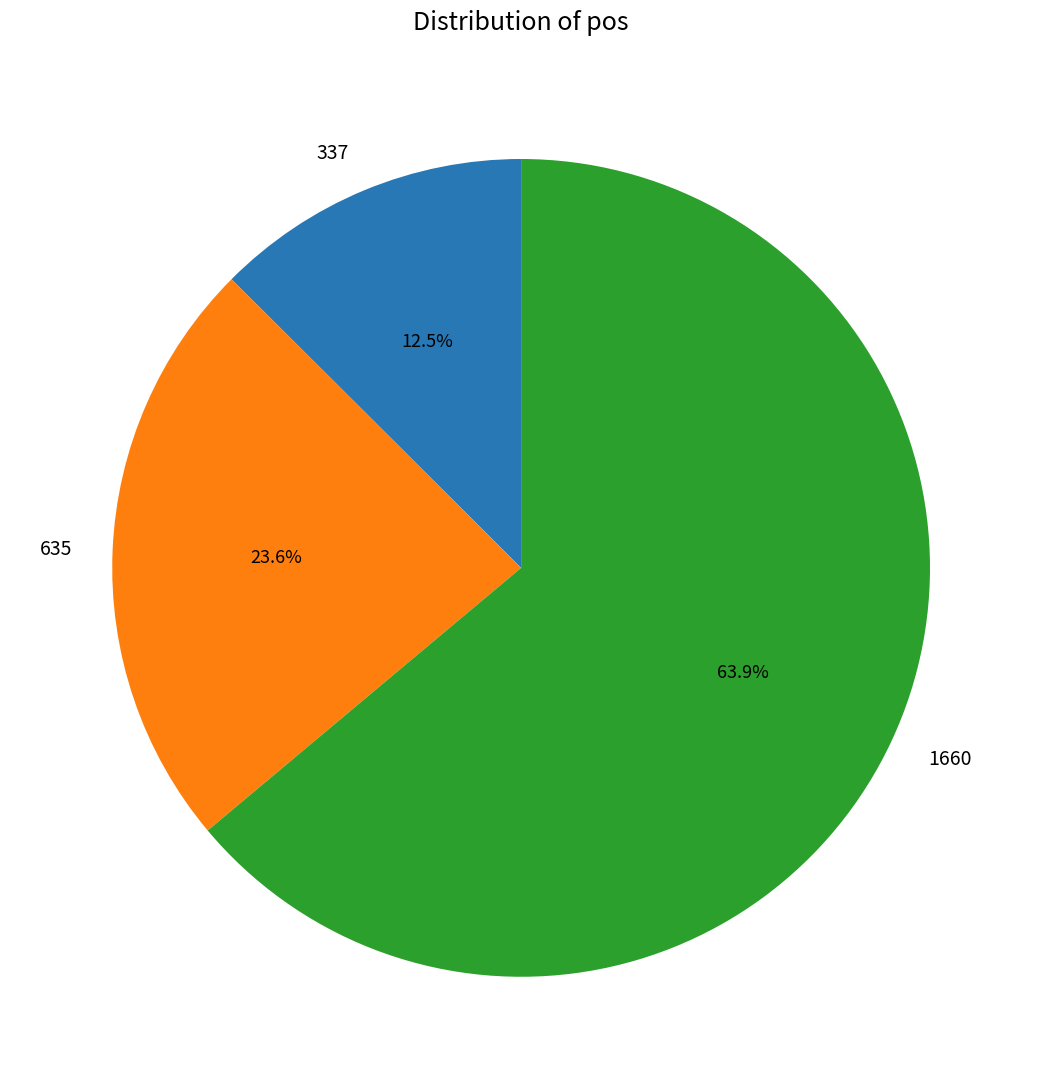

Which slice represents more than half of the pie?

1660